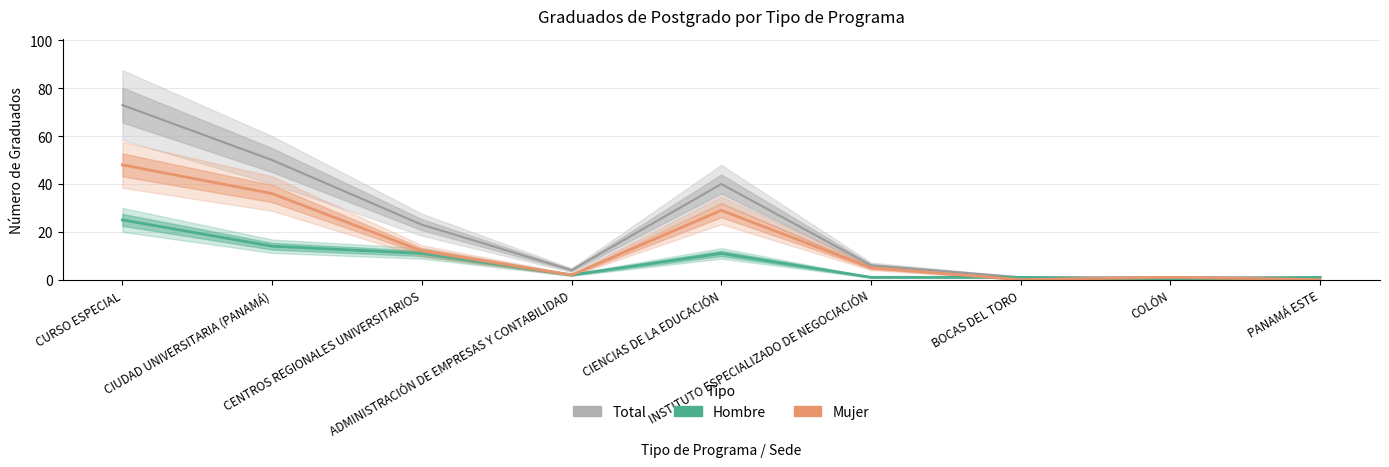

List the series in order of their overall mean, highest first.

Total, Mujer, Hombre